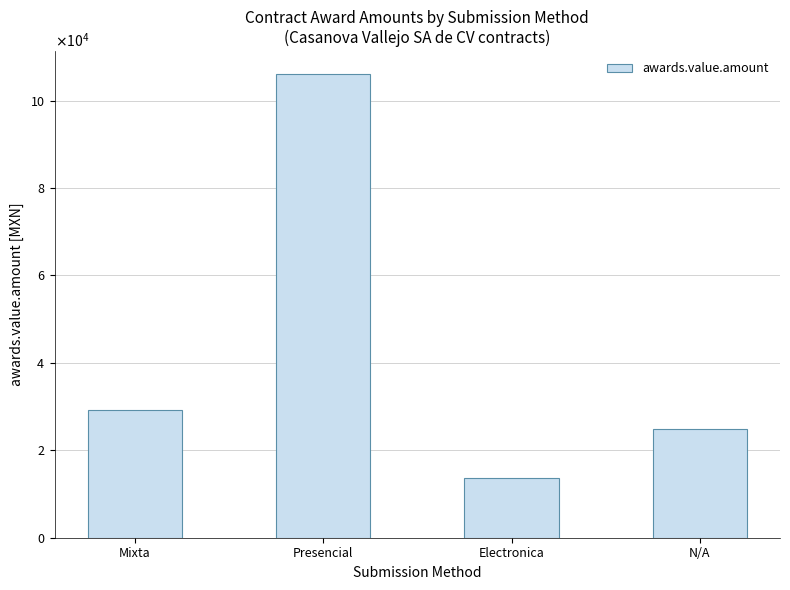

Are the bars horizontal?

No